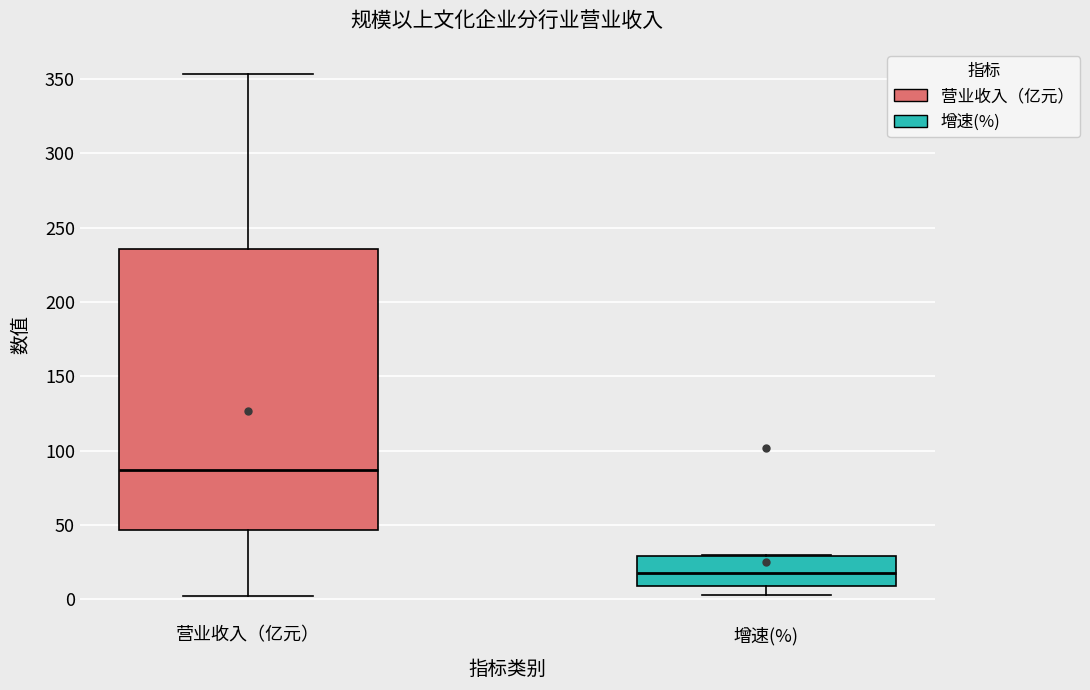

Comparing the boxes themselves (not the whiskers), which one is the tallest?

营业收入（亿元）